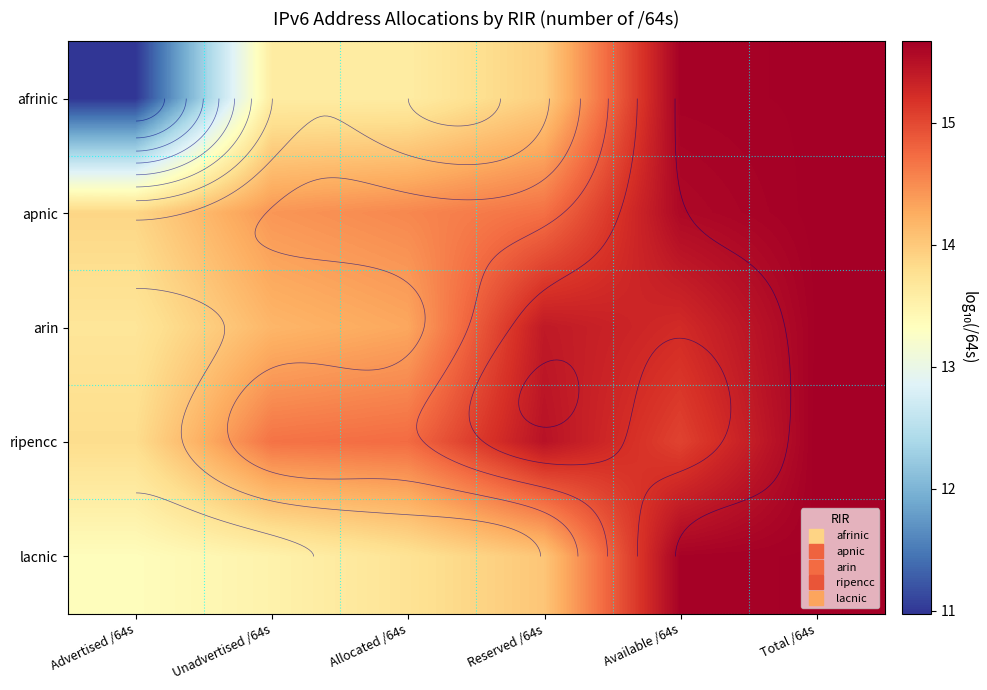

What is the difference between the highest and lowest values at Reserved /64s?

1.5